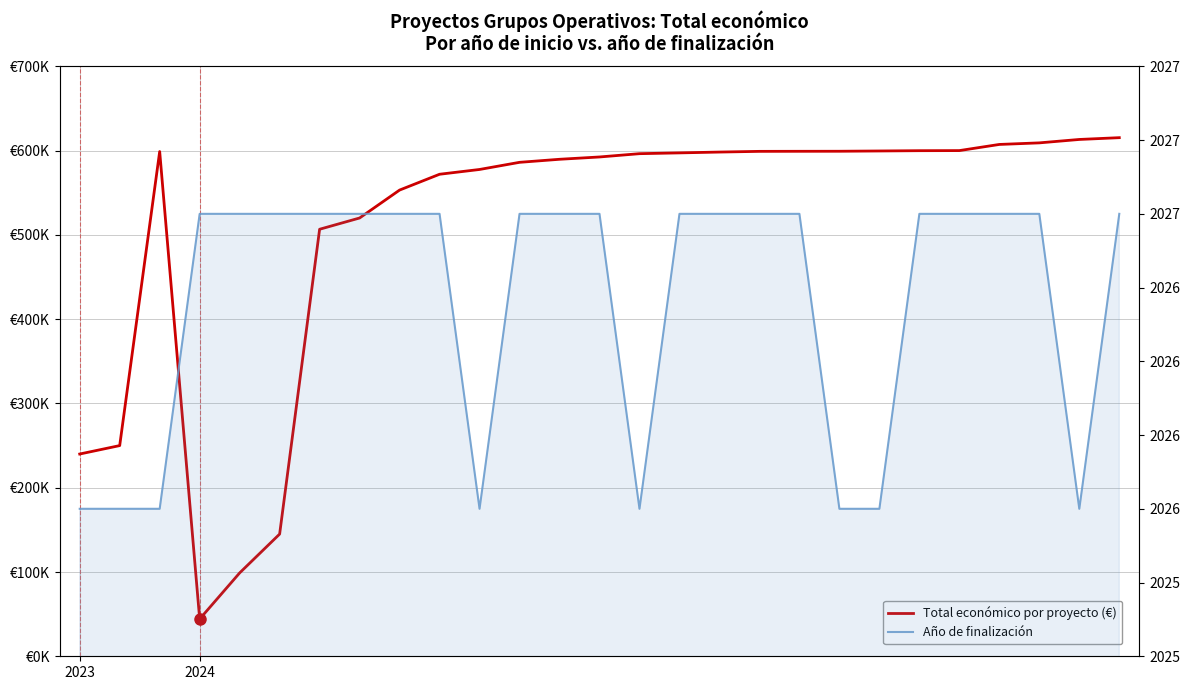

What is the label of the 25th point from the left?

24